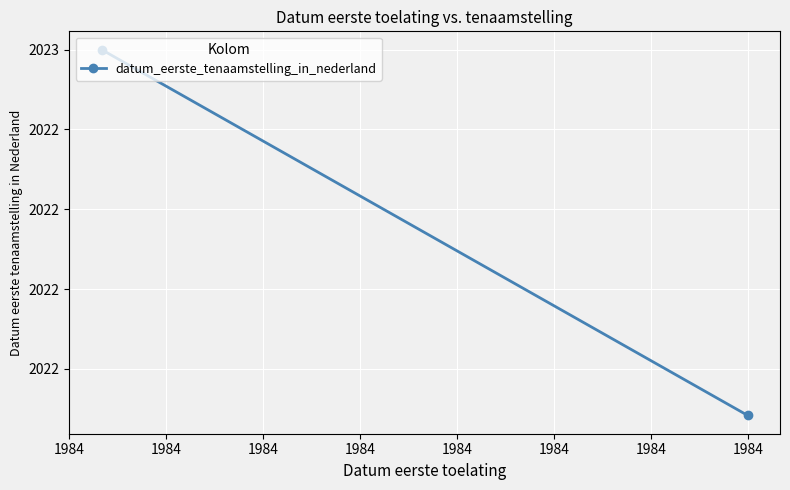

How many values are below 2023?

1